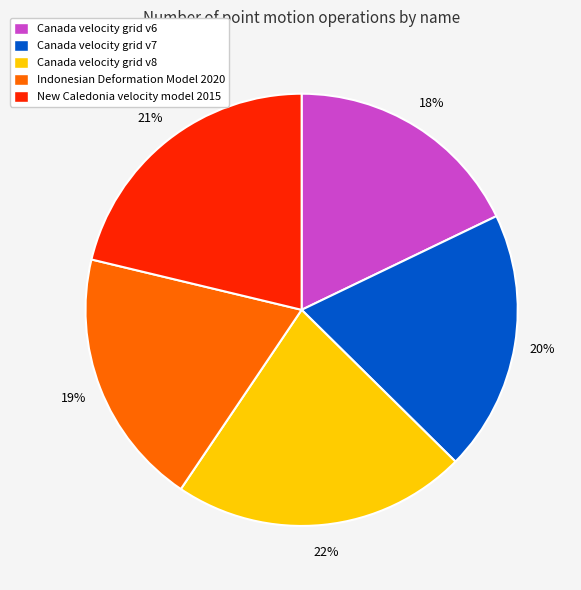

Which slice is the smallest?

Canada velocity grid v6